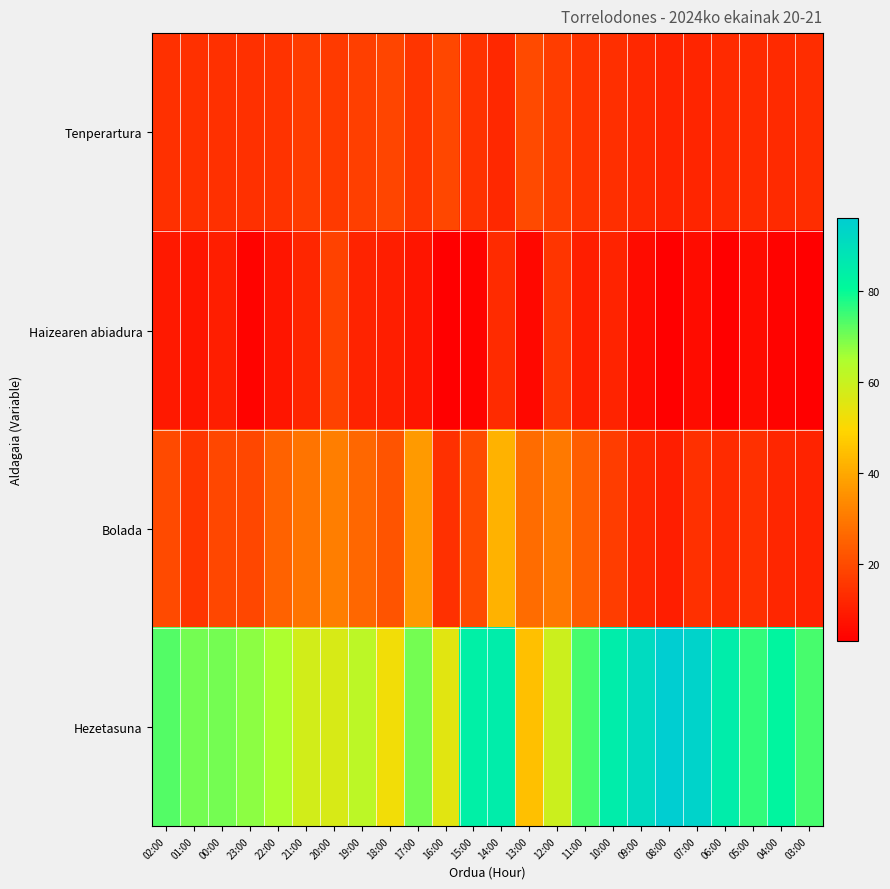

Which series has the widest spread of values?

Hezetasuna